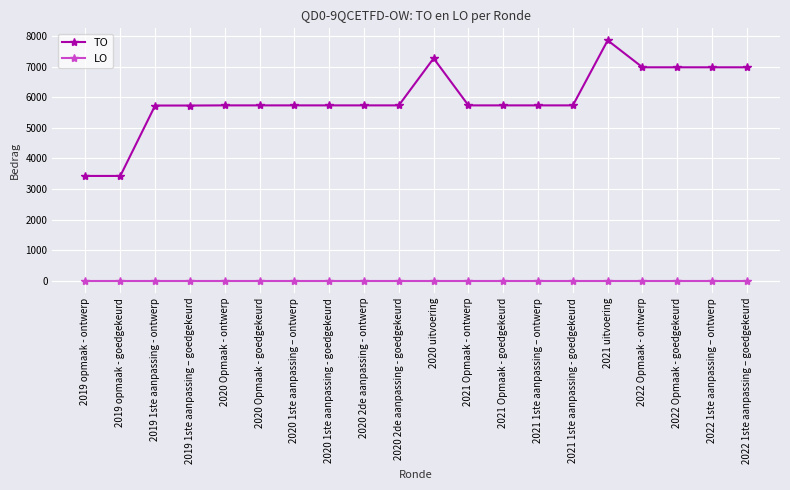

Is it true that LO equals 0 at 2021 Opmaak - ontwerp?

True